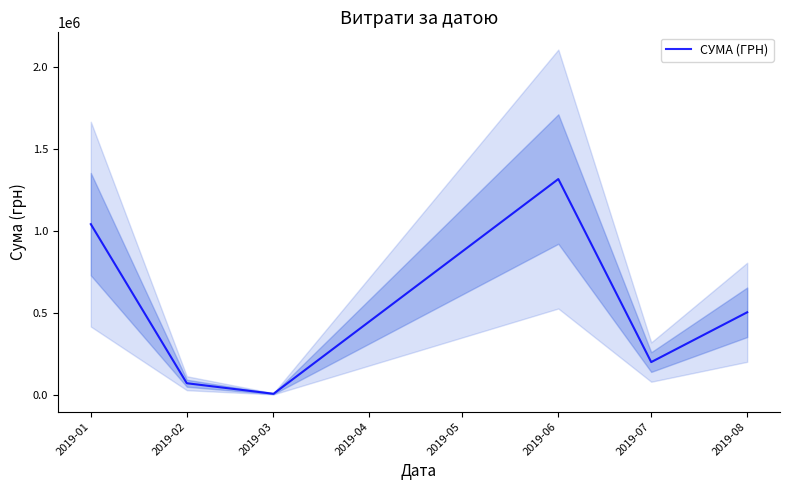

Where is the first local minimum?

2019-03